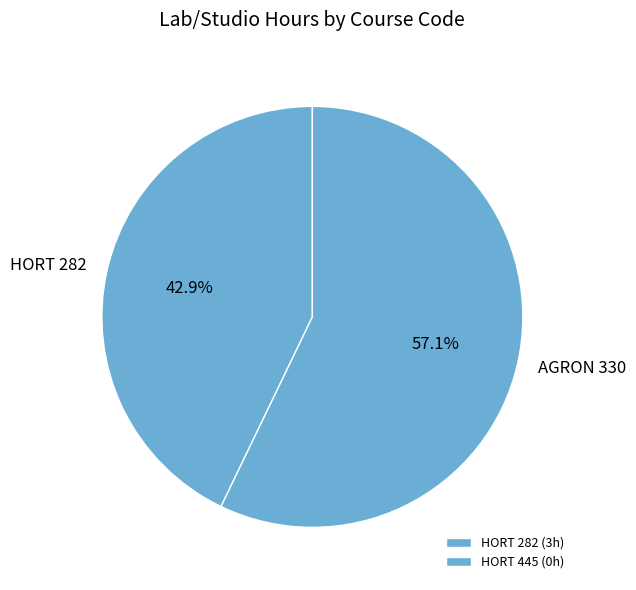

Is AGRON 330 the majority of the pie?

Yes